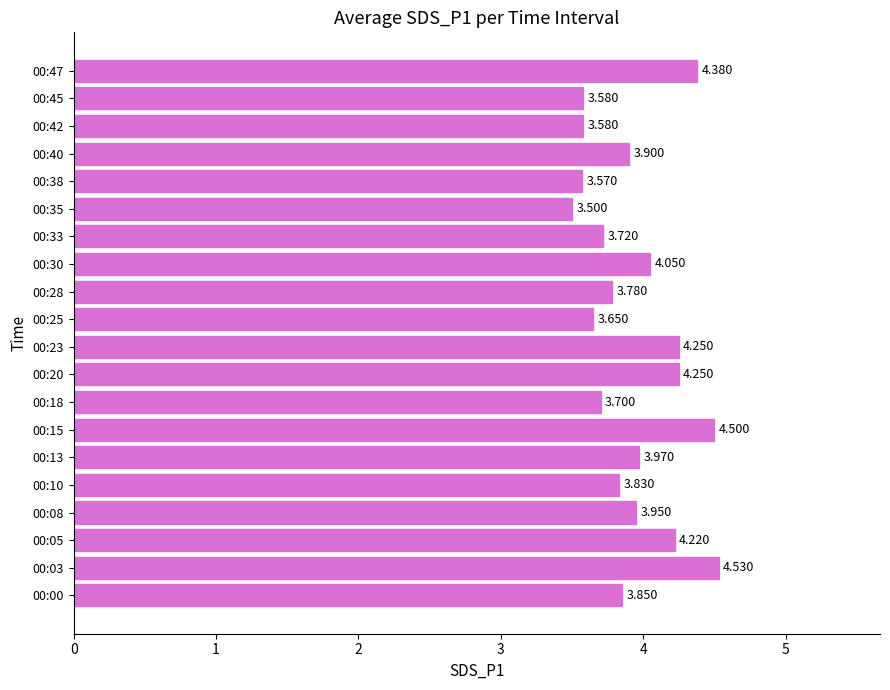

Are the bars horizontal?

Yes